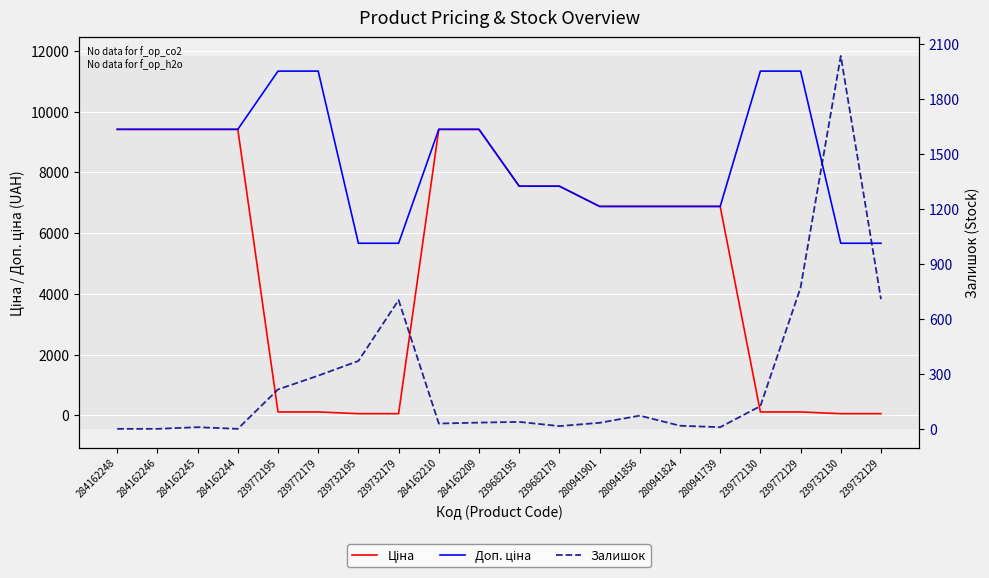

Reading right to left, list all the values displayed in this chart.

Ціна: 239732129=56.7	239732130=56.7	239772129=113.3	239772130=113.3	280941739=6879.5	280941824=6879.5	280941856=6879.5	280941901=6879.5	239682179=7545.9	239682195=7545.9	284162209=9416.9	284162210=9416.9	239732179=56.7	239732195=56.7	239772179=113.3	239772195=113.3	284162244=9416.9	284162245=9416.9	284162246=9416.9	284162248=9416.9
Доп. ціна: 239732129=5667.0	239732130=5667.0	239772129=11334.0	239772130=11334.0	280941739=6879.5	280941824=6879.5	280941856=6879.5	280941901=6879.5	239682179=7545.9	239682195=7545.9	284162209=9416.9	284162210=9416.9	239732179=5667.0	239732195=5667.0	239772179=11334.0	239772195=11334.0	284162244=9416.9	284162245=9416.9	284162246=9416.9	284162248=9416.9
Залишок: 239732129=707.0	239732130=2033.0	239772129=770.0	239772130=124.0	280941739=9.0	280941824=17.0	280941856=72.0	280941901=33.0	239682179=15.0	239682195=38.0	284162209=34.0	284162210=29.0	239732179=702.0	239732195=370.0	239772179=290.0	239772195=215.0	284162244=0.0	284162245=9.0	284162246=0.0	284162248=0.0